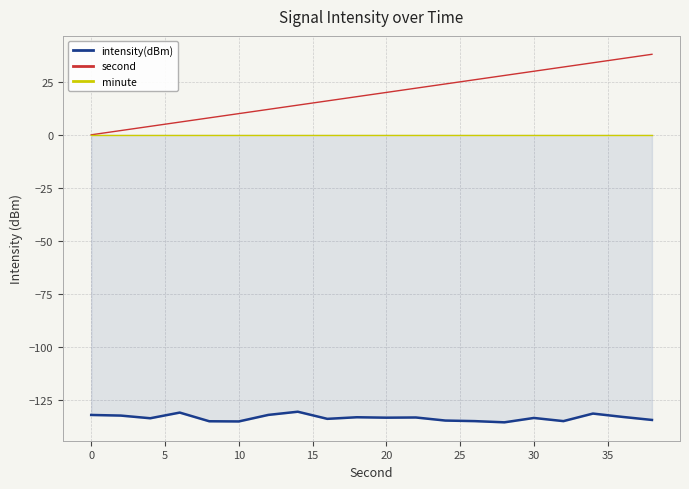

What are all the series names shown in the legend?

intensity(dBm), second, minute